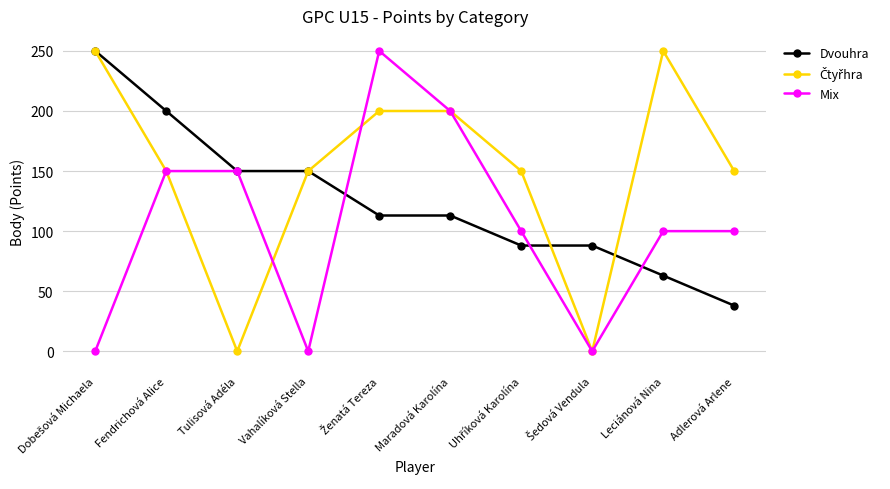

At how many categories does at least one series exceed 52?

10